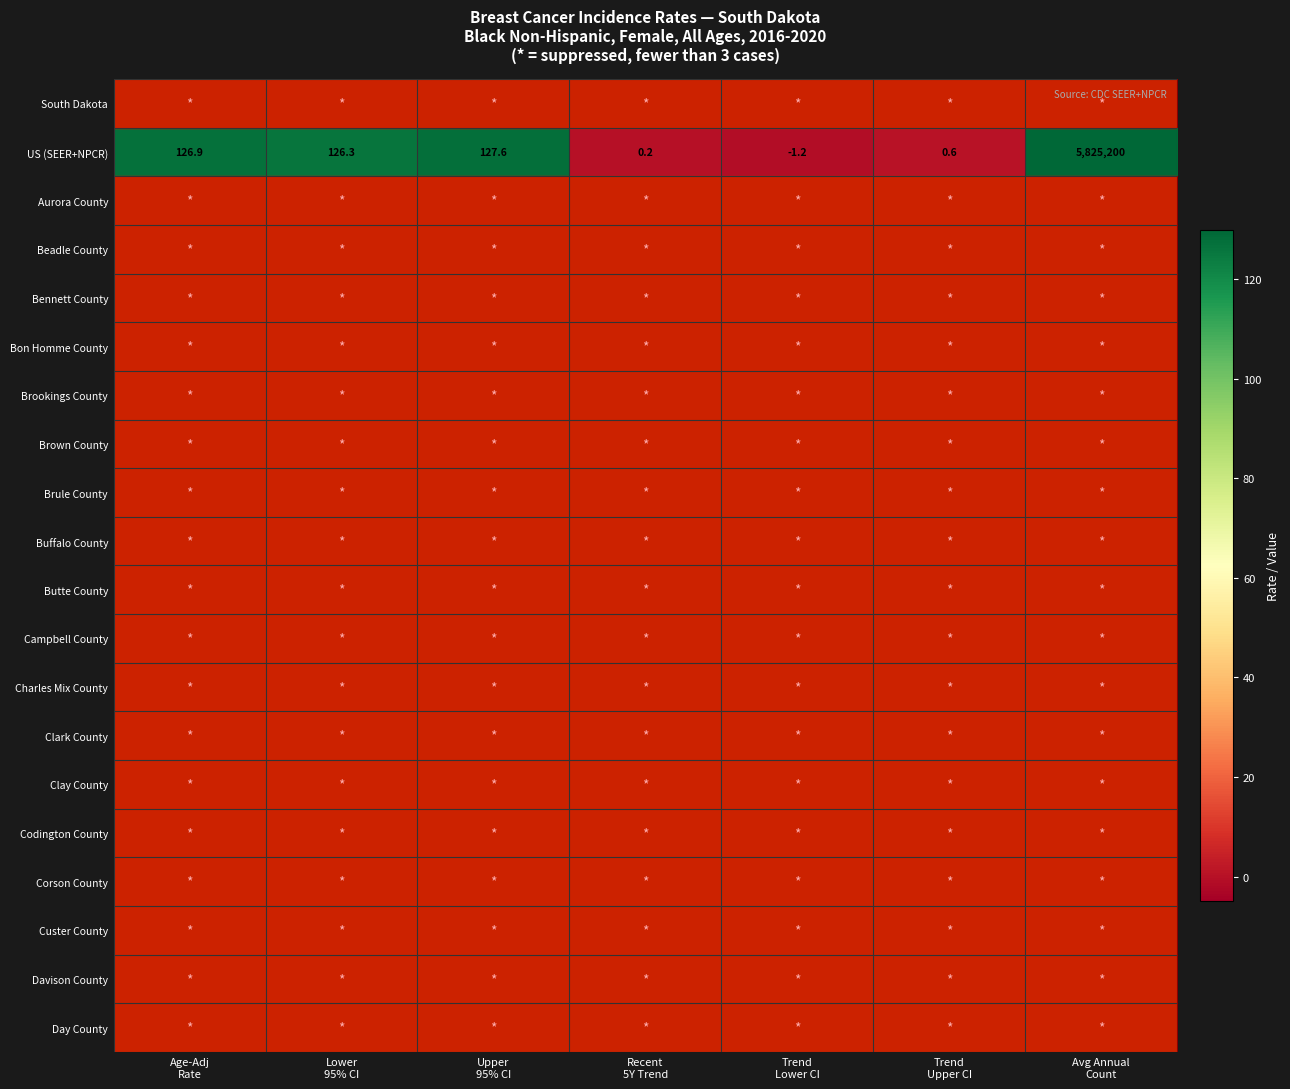

What is the minimum value for US (SEER+NPCR)?

-1.2